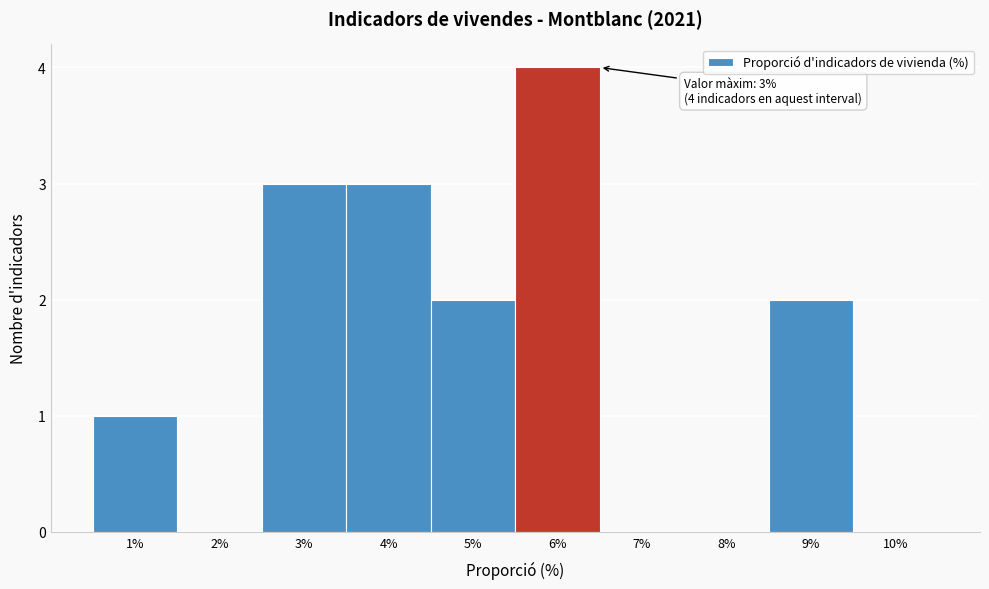

Over which range of the x-axis is the bar tallest?

5.5 to 6.5